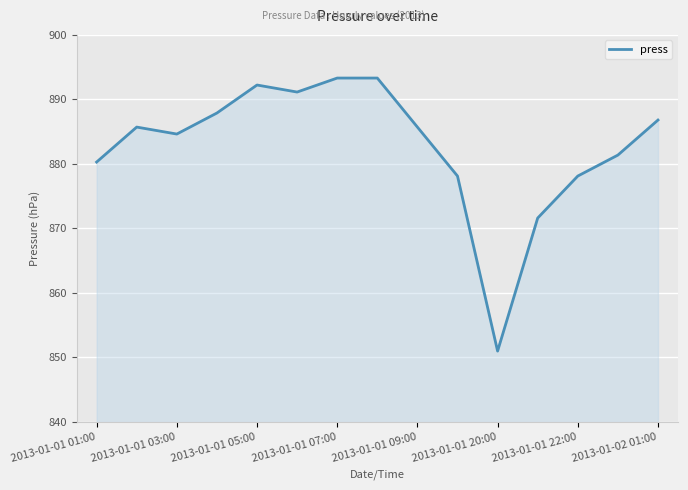

What is the minimum value shown in the chart?

851.0